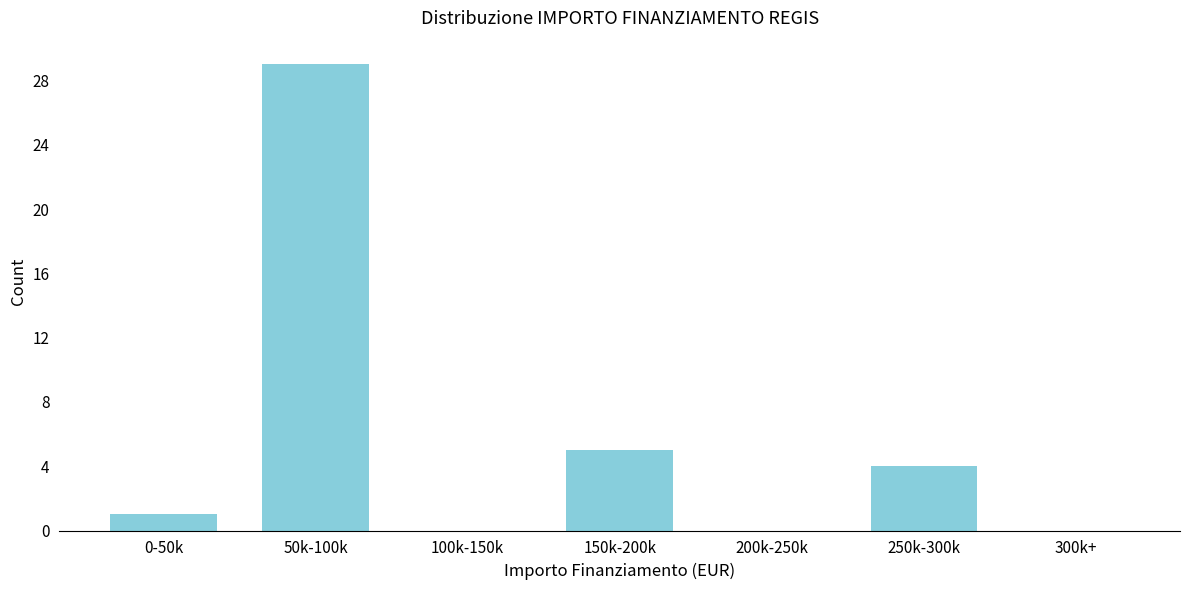

Reading left to right, extract all data points from this chart.

0-50k=1	50k-100k=29	100k-150k=0	150k-200k=5	200k-250k=0	250k-300k=4	300k+=0